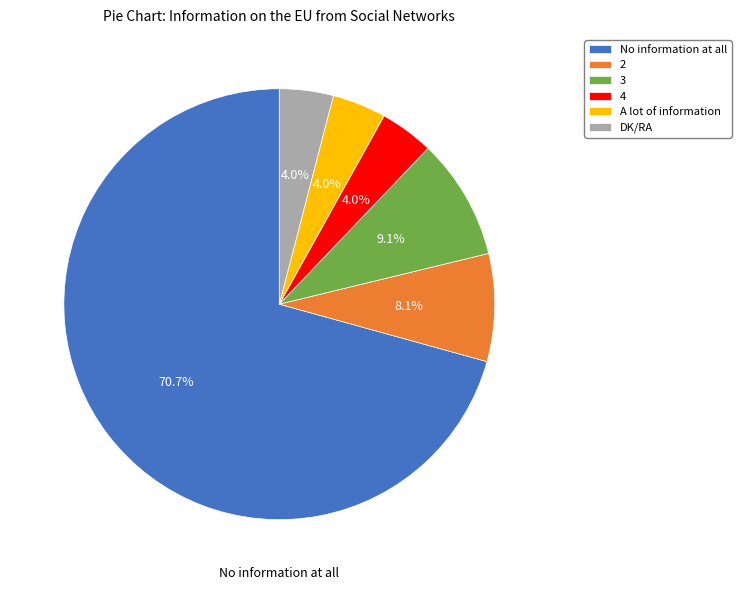

Is 4 the majority of the pie?

No